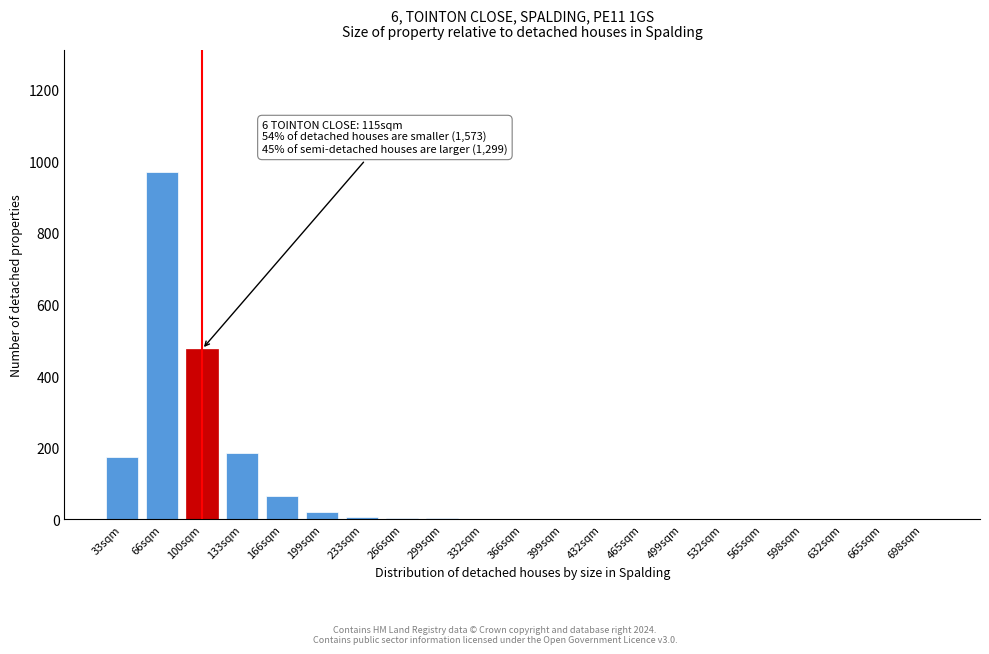

At which category does the chart reach its peak across all series?

66sqm